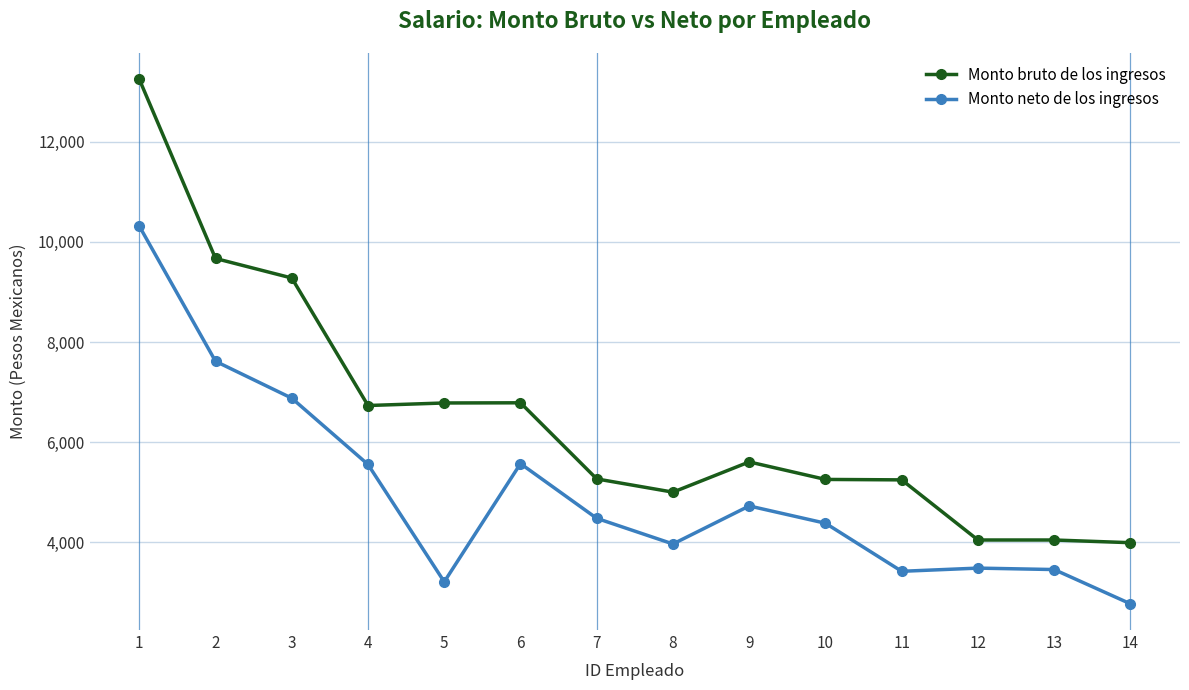

Which series has the largest range (max minus min)?

Monto bruto de los ingresos